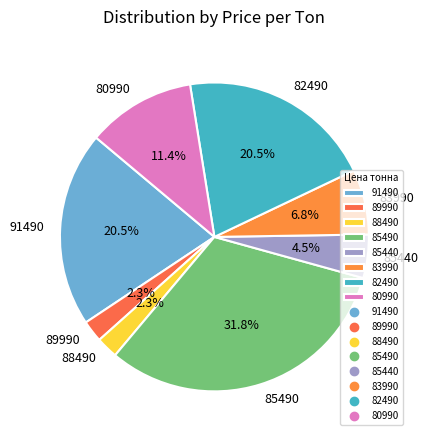

Which slice is the largest?

85490